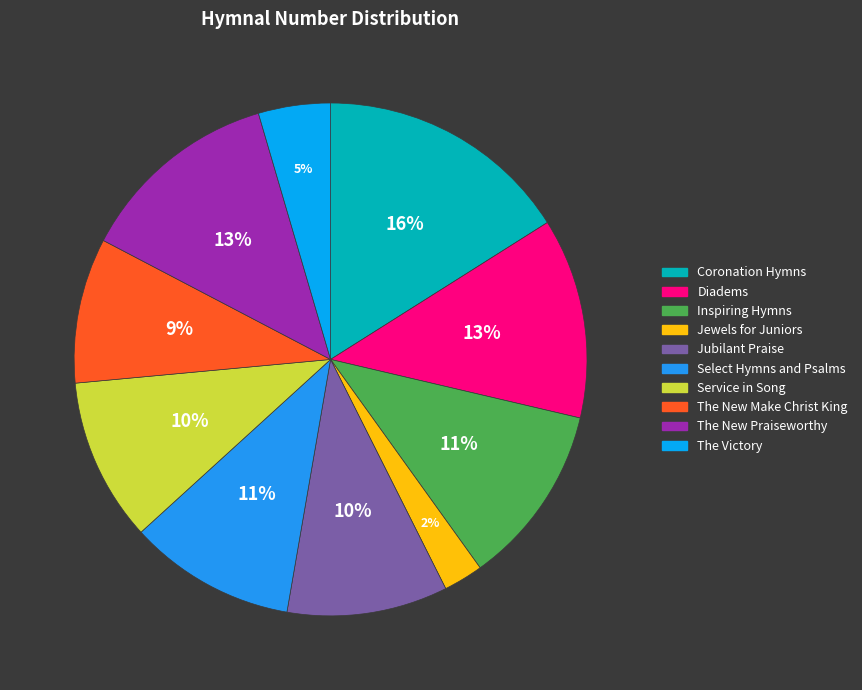

To the nearest percent, what percentage of the pie is Diadems?

13%